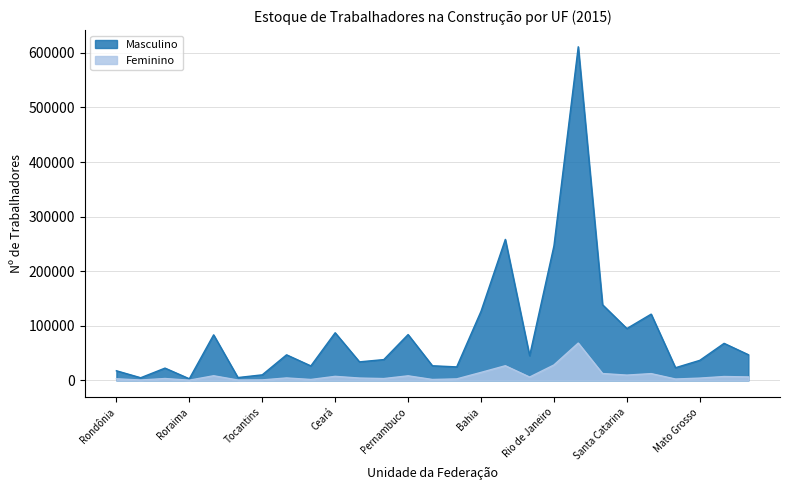

True or false: Masculino and Feminino cross at least once.

False